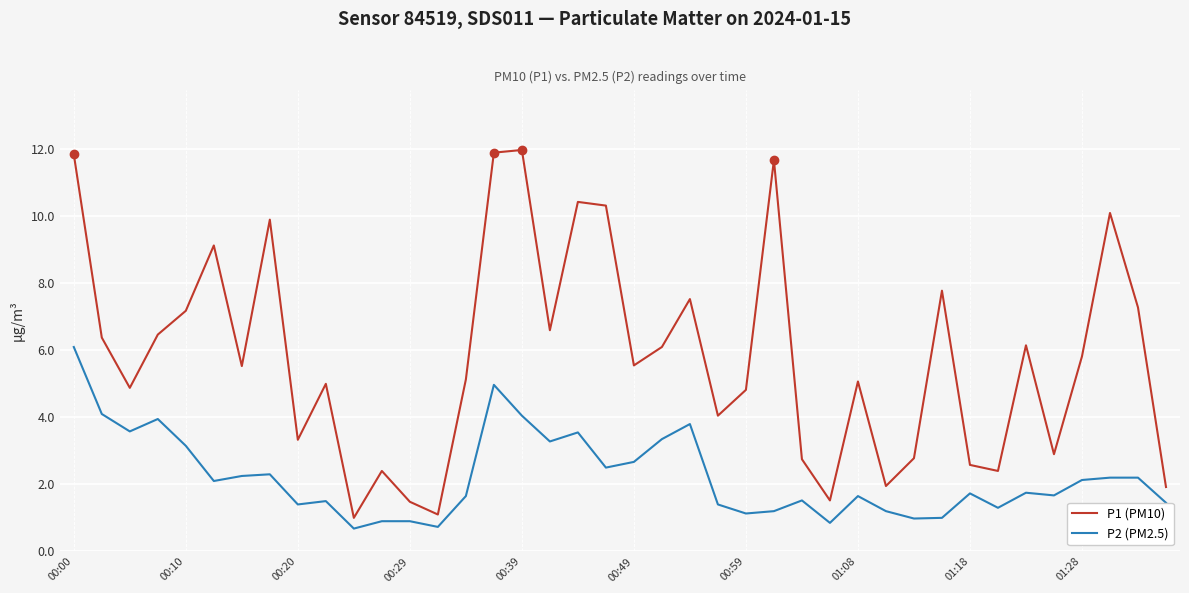

What is the difference between the maximum and minimum values in the P2 (PM2.5) series?

5.4